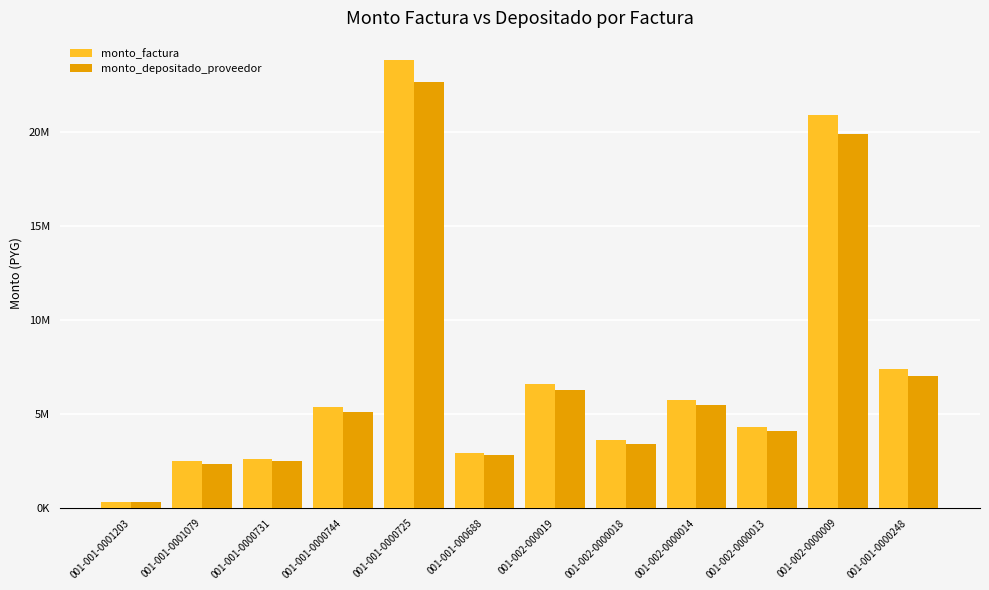

At how many categories does at least one series exceed 5050612?

6